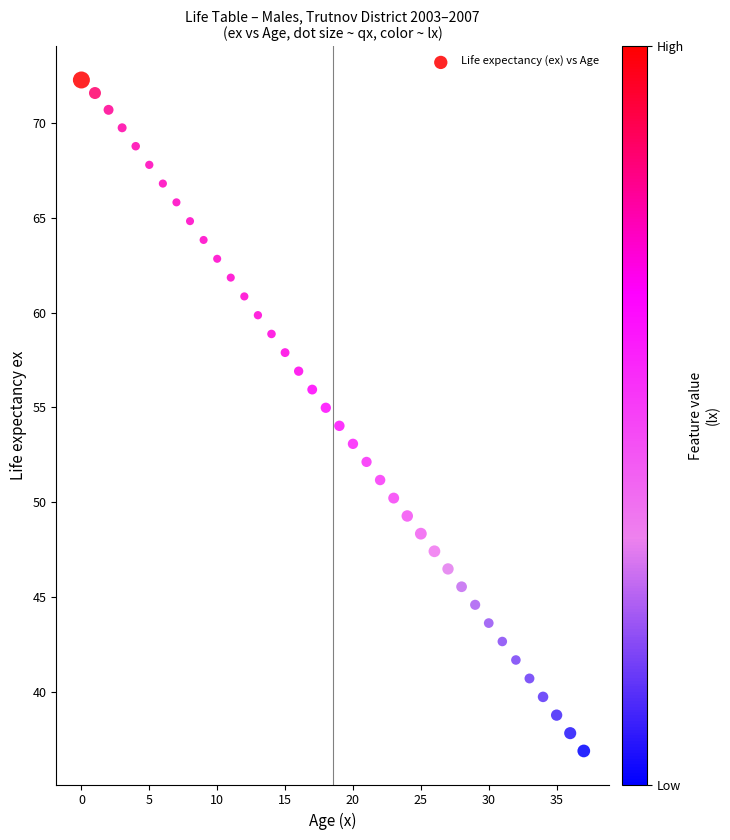

What is the range of Y values (max minus min)?

35.4